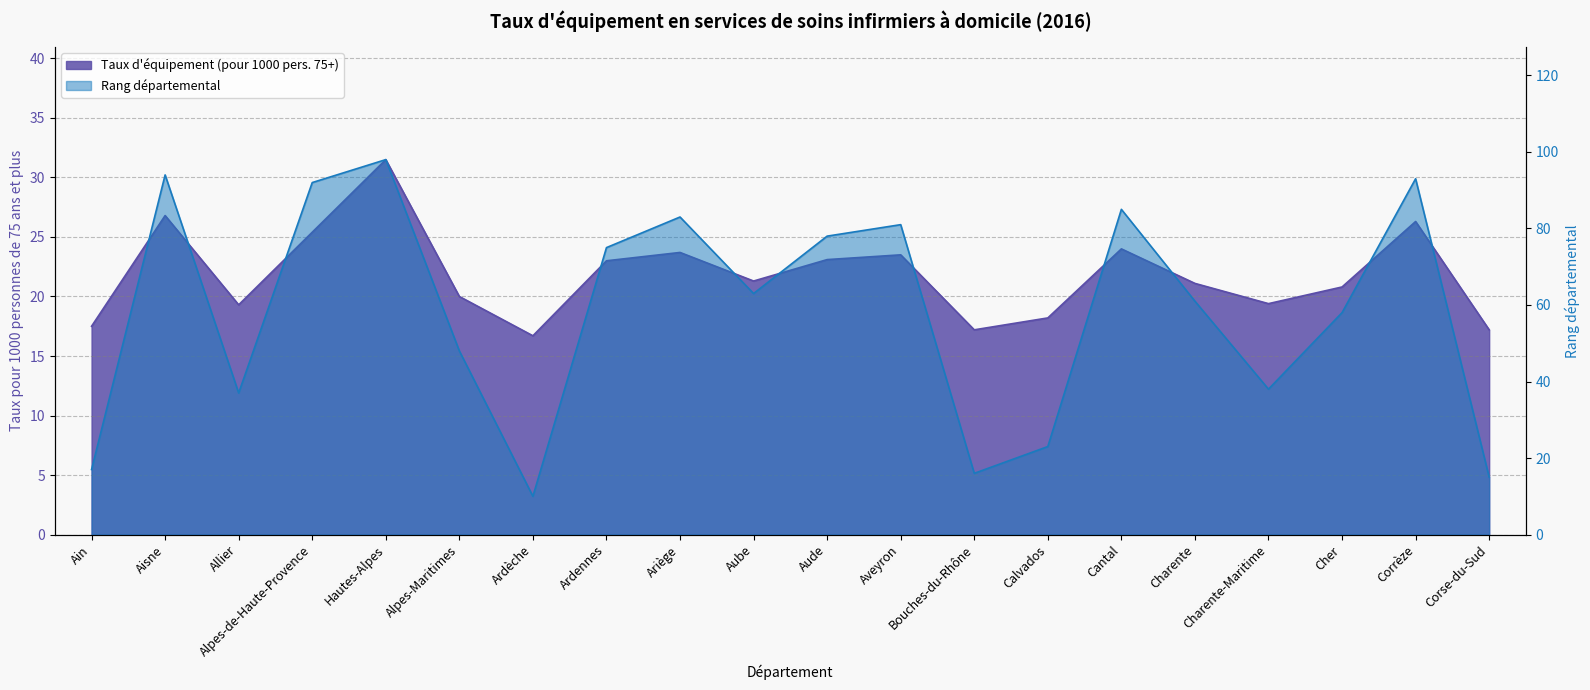

What is the difference between the second highest and minimum values in the Rang series?

84.0